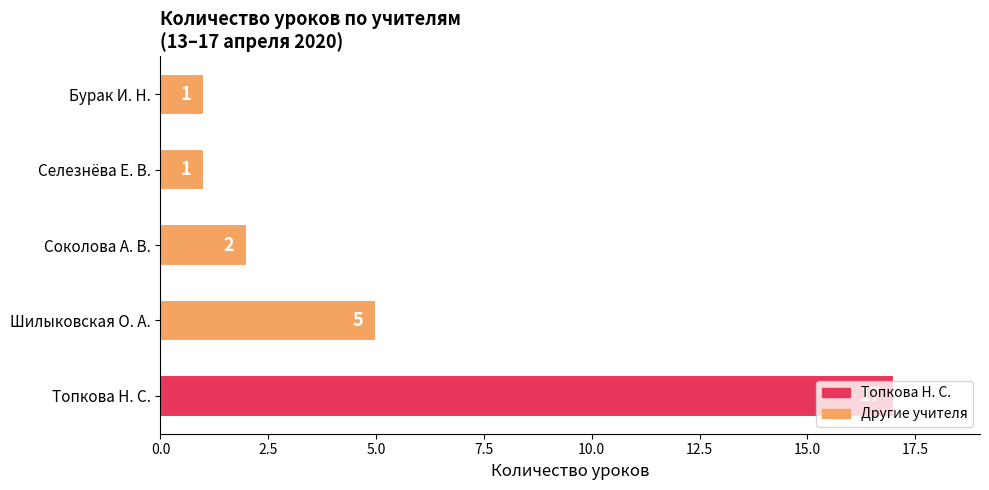

Which has a higher value, Топкова Н. С. or Соколова А. В.?

Топкова Н. С.